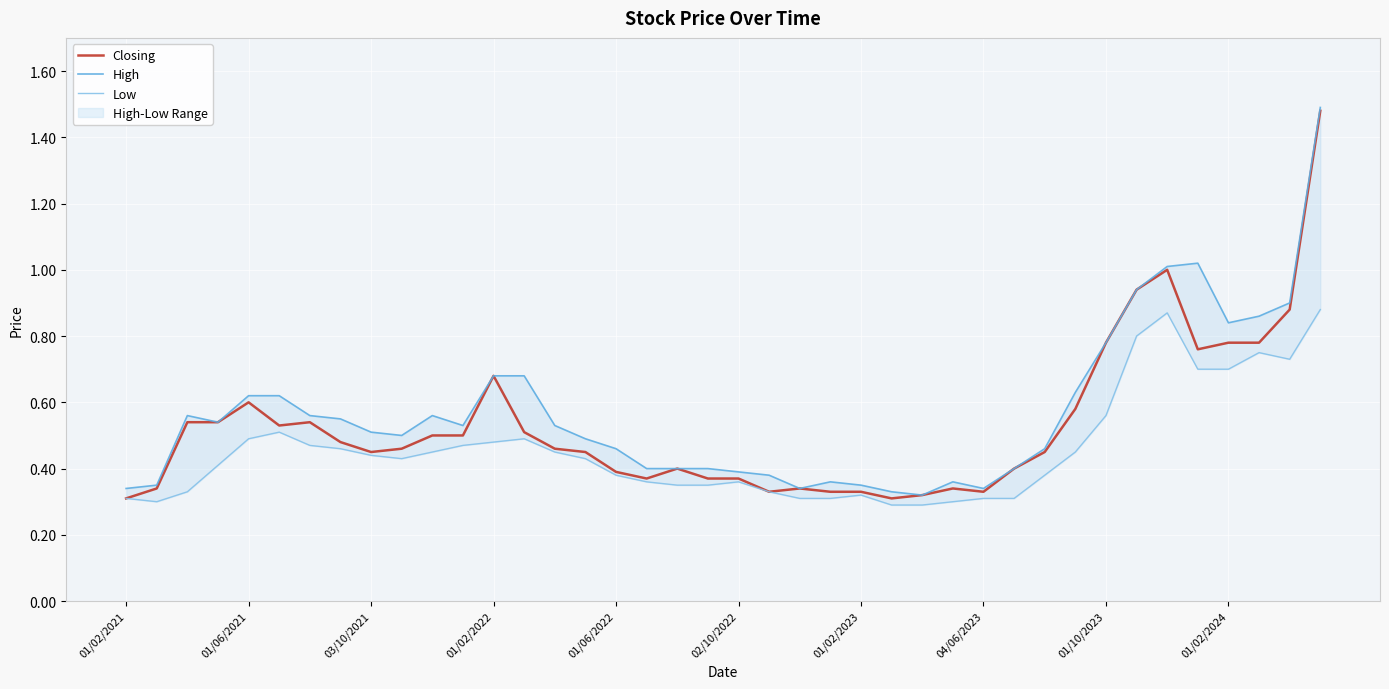

Reading left to right, extract all data points from this chart.

Closing: 0.3	0.3	0.5	0.5	0.6	0.5	0.5	0.5	0.5	0.5	0.5	0.5	0.7	0.5	0.5	0.5	0.4	0.4	0.4	0.4	0.4	0.3	0.3	0.3	0.3	0.3	0.3	0.3	0.3	0.4	0.5	0.6	0.8	0.9	1.0	0.8	0.8	0.8	0.9	1.5
High: 0.3	0.3	0.6	0.5	0.6	0.6	0.6	0.6	0.5	0.5	0.6	0.5	0.7	0.7	0.5	0.5	0.5	0.4	0.4	0.4	0.4	0.4	0.3	0.4	0.3	0.3	0.3	0.4	0.3	0.4	0.5	0.6	0.8	0.9	1.0	1.0	0.8	0.9	0.9	1.5
Low: 0.3	0.3	0.3	0.4	0.5	0.5	0.5	0.5	0.4	0.4	0.5	0.5	0.5	0.5	0.5	0.4	0.4	0.4	0.3	0.3	0.4	0.3	0.3	0.3	0.3	0.3	0.3	0.3	0.3	0.3	0.4	0.5	0.6	0.8	0.9	0.7	0.7	0.8	0.7	0.9